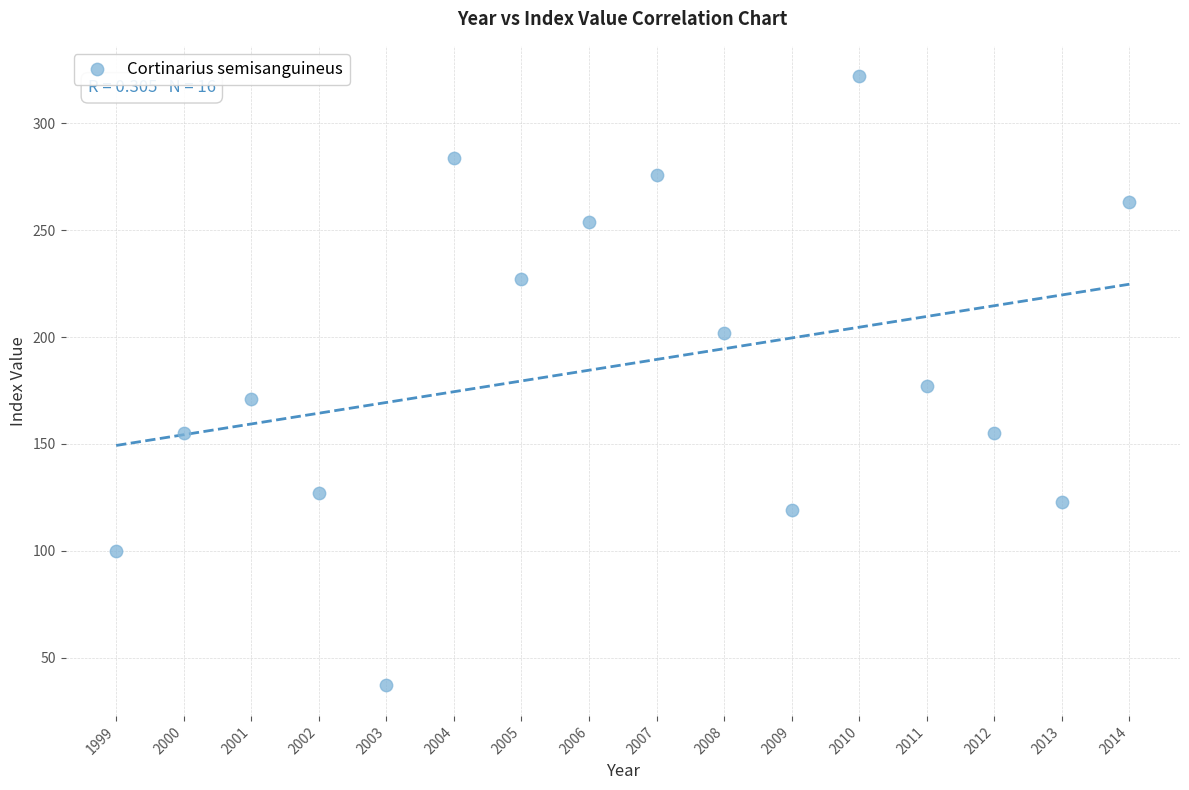

What is the range of Y values (max minus min)?

285